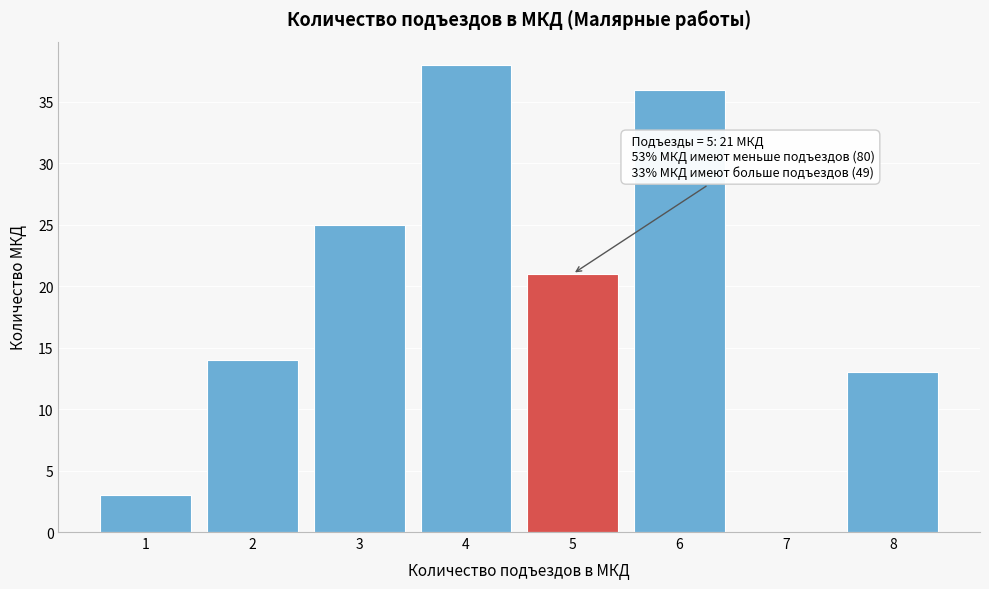

Reading left to right, extract all data points from this chart.

1=3	2=14	3=25	4=38	5=21	6=36	7=0	8=13